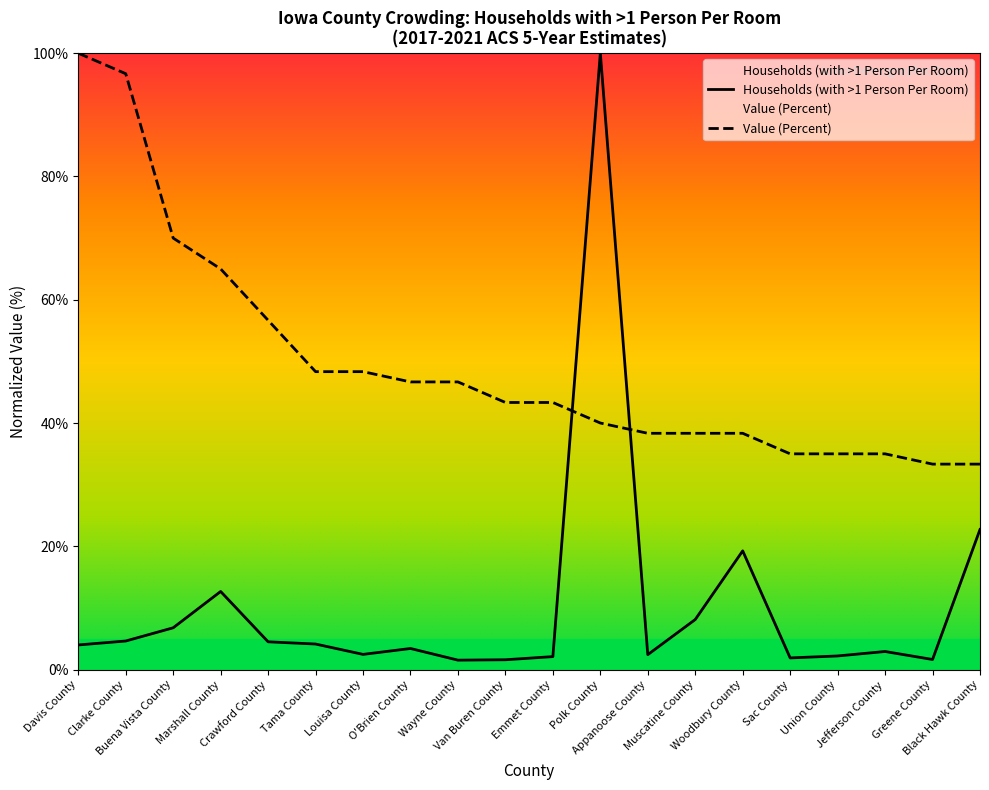

Reading left to right, transcribe all the data shown in this chart.

Households (with >1 Person Per Room): Davis County=4.0	Clarke County=4.6	Buena Vista County=6.8	Marshall County=12.7	Crawford County=4.5	Tama County=4.1	Louisa County=2.5	O'Brien County=3.4	Wayne County=1.5	Van Buren County=1.6	Emmet County=2.1	Polk County=100.0	Appanoose County=2.4	Muscatine County=8.1	Woodbury County=19.3	Sac County=1.9	Union County=2.2	Jefferson County=2.9	Greene County=1.6	Black Hawk County=22.7
Value (Percent): Davis County=100.0	Clarke County=96.7	Buena Vista County=70.0	Marshall County=65.0	Crawford County=56.7	Tama County=48.3	Louisa County=48.3	O'Brien County=46.7	Wayne County=46.7	Van Buren County=43.3	Emmet County=43.3	Polk County=40.0	Appanoose County=38.3	Muscatine County=38.3	Woodbury County=38.3	Sac County=35.0	Union County=35.0	Jefferson County=35.0	Greene County=33.3	Black Hawk County=33.3